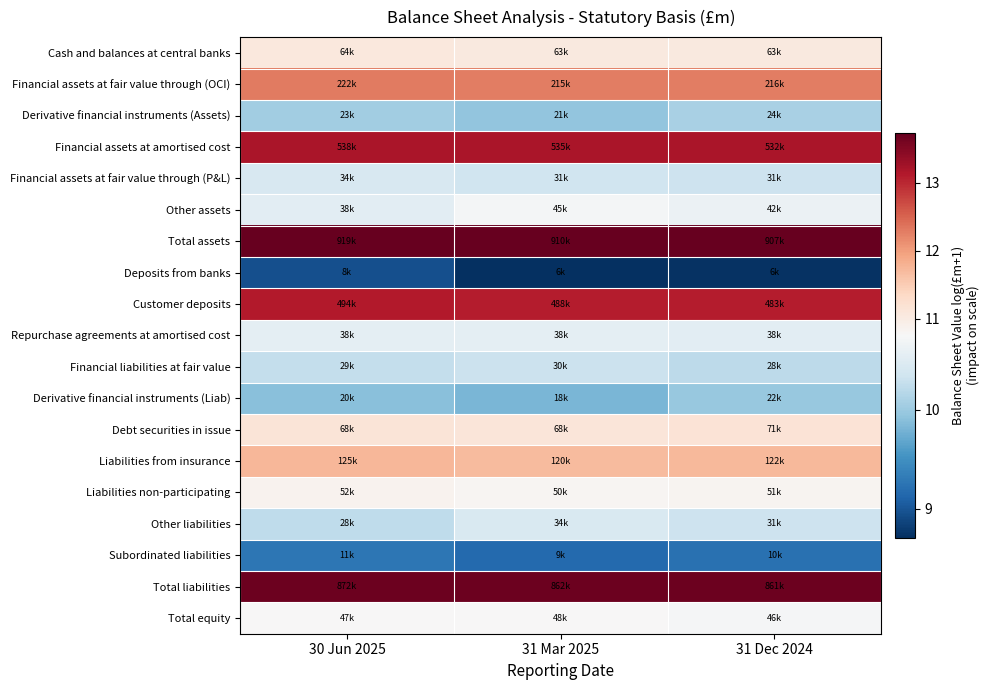

At which category is the sum across all series the highest?

30 Jun 2025